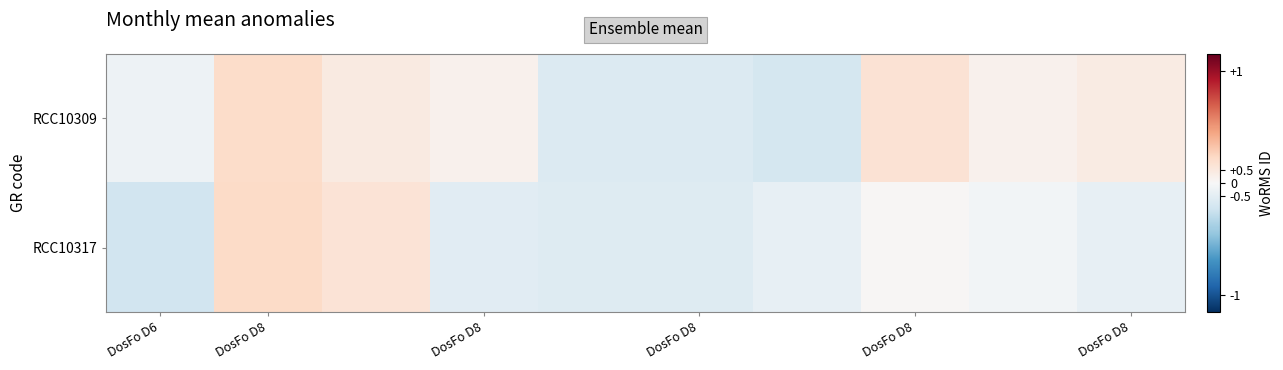

Rank the series by their maximum value, from lowest to highest.

RCC10309, RCC10317